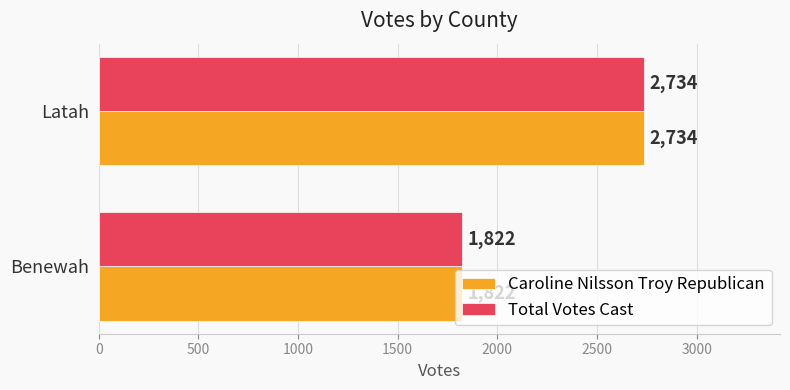

Which label corresponds to the smallest value in the chart?

Benewah